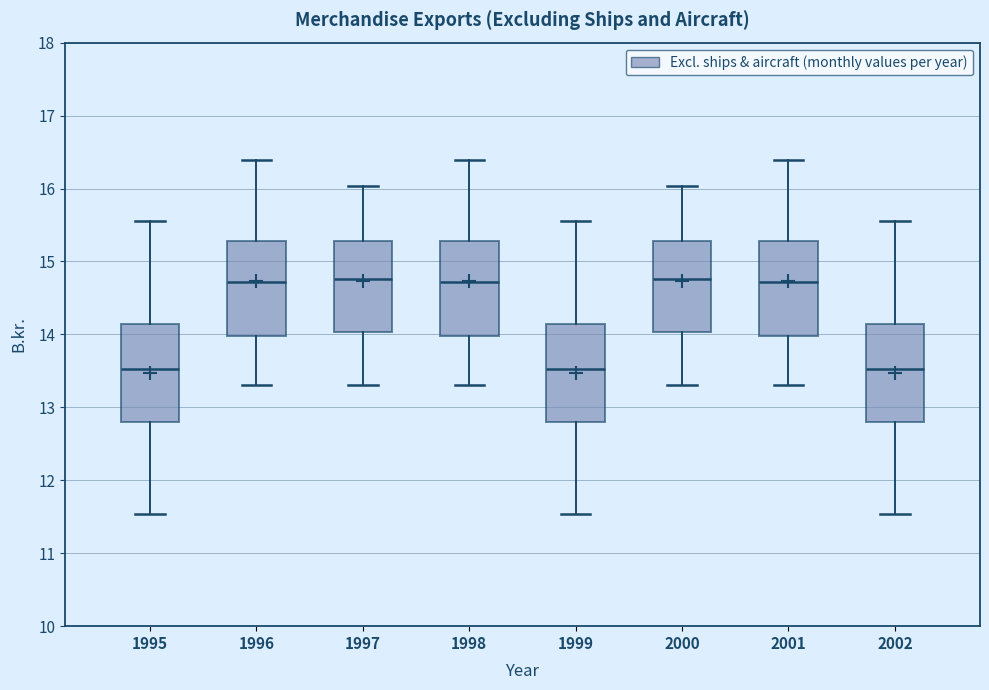

Reading left to right, transcribe this box plot: for each box, give where its median line is, the range the box spans, and where its two whiskers end, as read against the y-axis. The values are not printed on the chart, so give them approximately, as read against the axis.

1995: median 13.5, box 12.8 to 14.1, whiskers 11.5 to 15.6
1996: median 14.7, box 14.0 to 15.3, whiskers 13.3 to 16.4
1997: median 14.8, box 14.0 to 15.3, whiskers 13.3 to 16.0
1998: median 14.7, box 14.0 to 15.3, whiskers 13.3 to 16.4
1999: median 13.5, box 12.8 to 14.1, whiskers 11.5 to 15.6
2000: median 14.8, box 14.0 to 15.3, whiskers 13.3 to 16.0
2001: median 14.7, box 14.0 to 15.3, whiskers 13.3 to 16.4
2002: median 13.5, box 12.8 to 14.1, whiskers 11.5 to 15.6